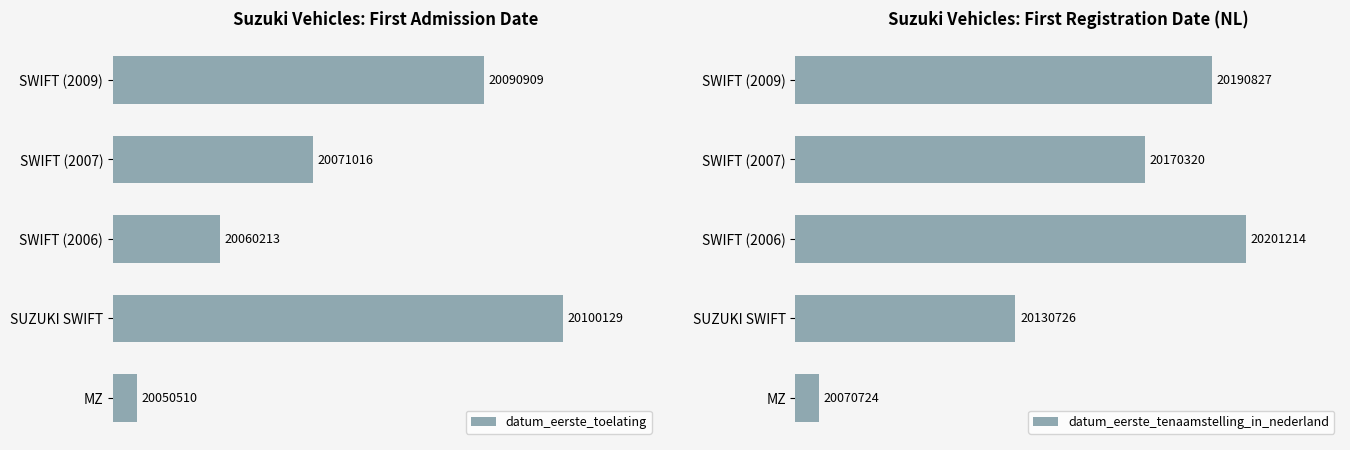

The datum_eerste_tenaamstelling_in_nederland series shows 0.1 at MZ. True or false?

False